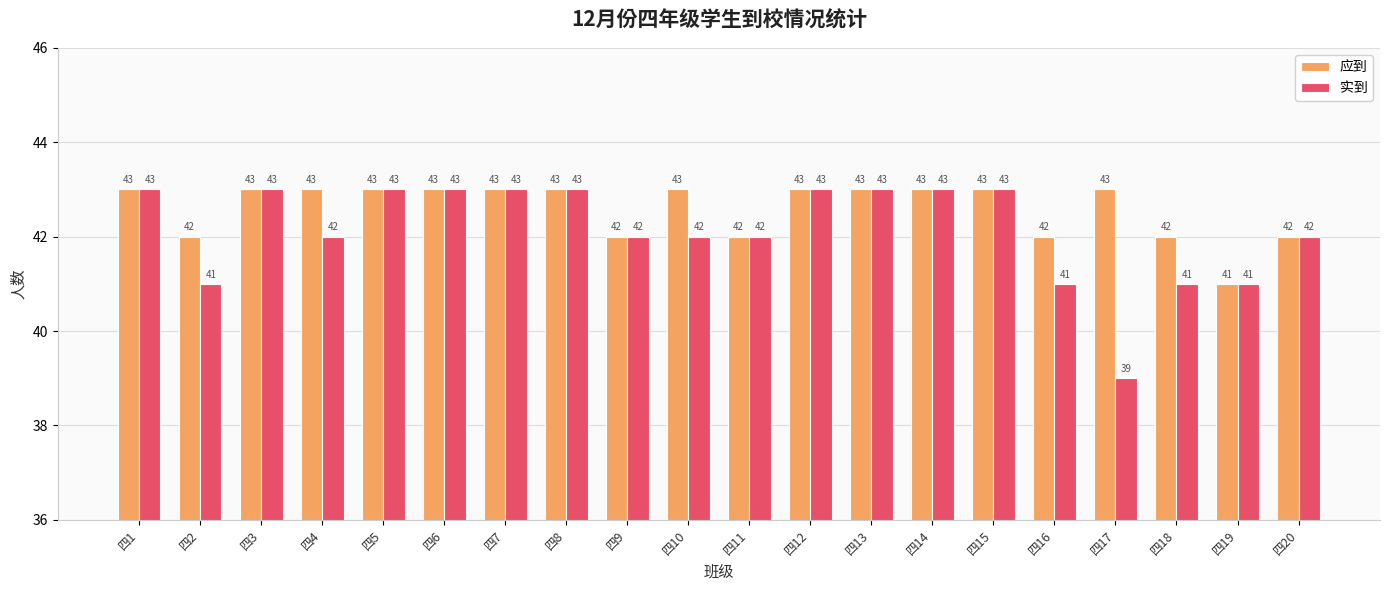

The value of 应到 at 四7 is 43. True or false?

True